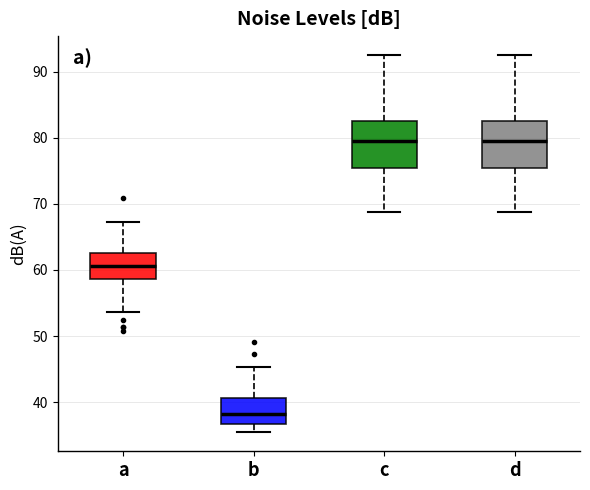

Reading left to right, read every box against the y-axis: the position of its median line, the range the box covers, and the ends of its whiskers. The values are not printed on the chart, so give them approximately, as read against the axis.

a: median 61, box 59 to 63, whiskers 54 to 67
b: median 38, box 37 to 41, whiskers 35 to 45
c: median 80, box 75 to 83, whiskers 69 to 93
d: median 80, box 75 to 83, whiskers 69 to 93